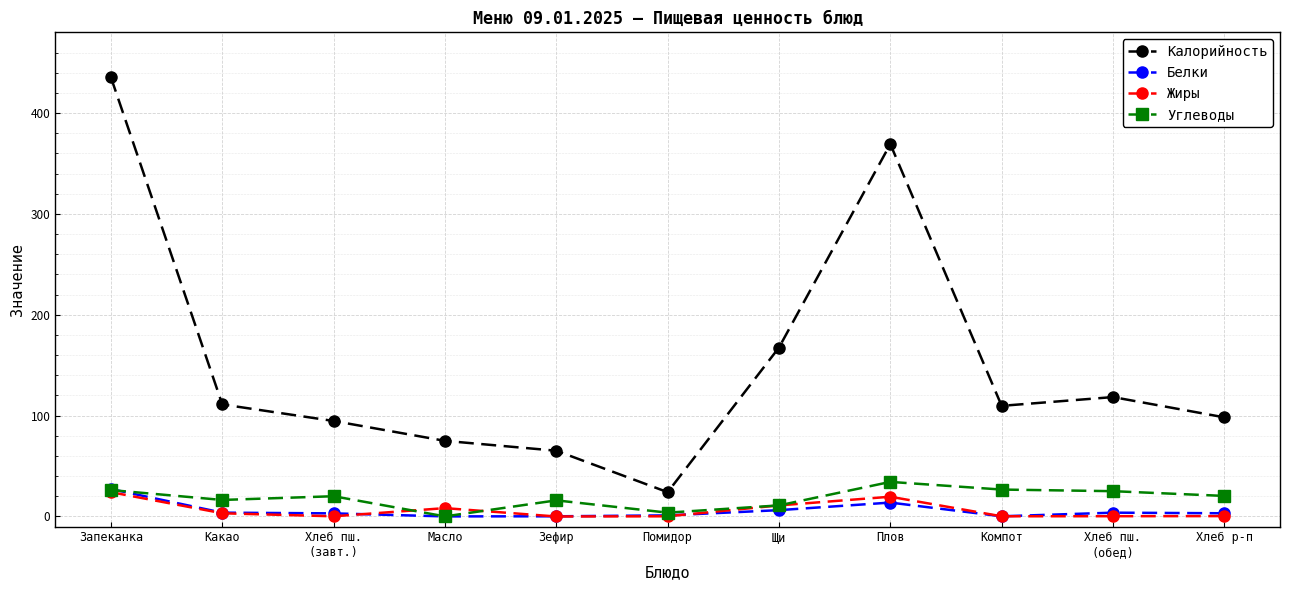

How many data points in Углеводы are less than 20?

5